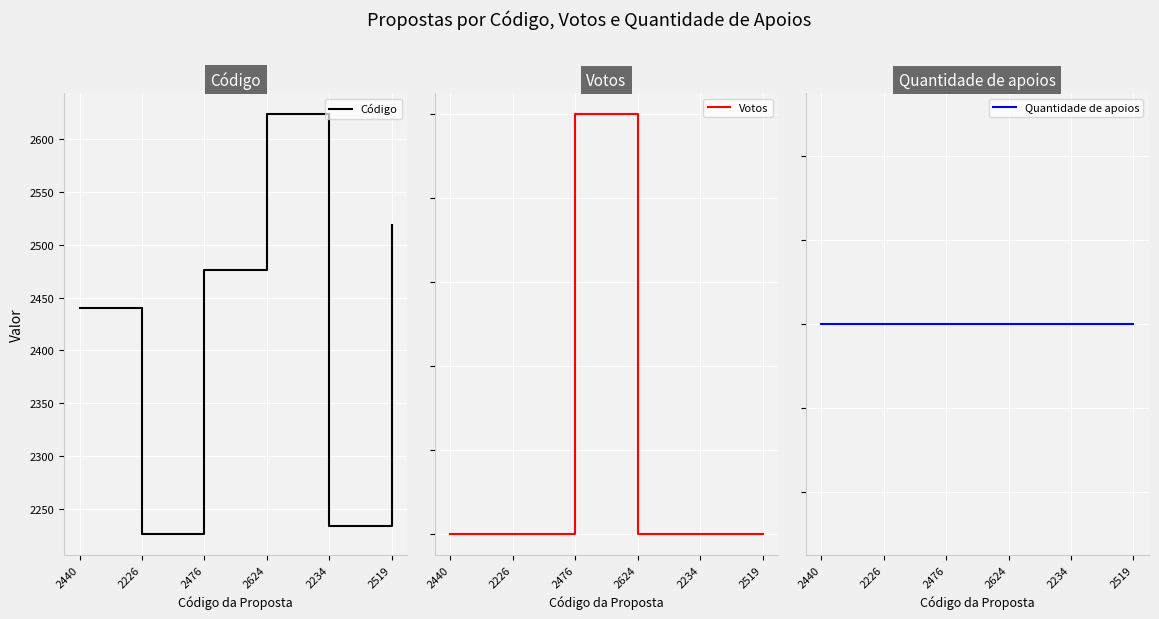

Which series changed the most between 2226 and 2234?

Código